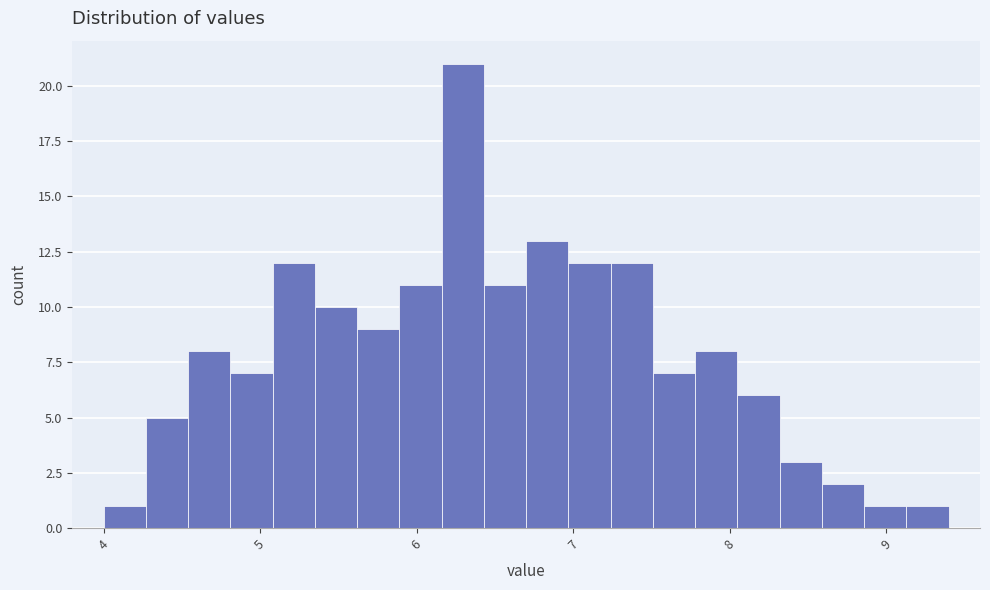

Around what value on the x-axis is the tallest bar? Give the approximate position of its centre, as read against the axis.

6.3